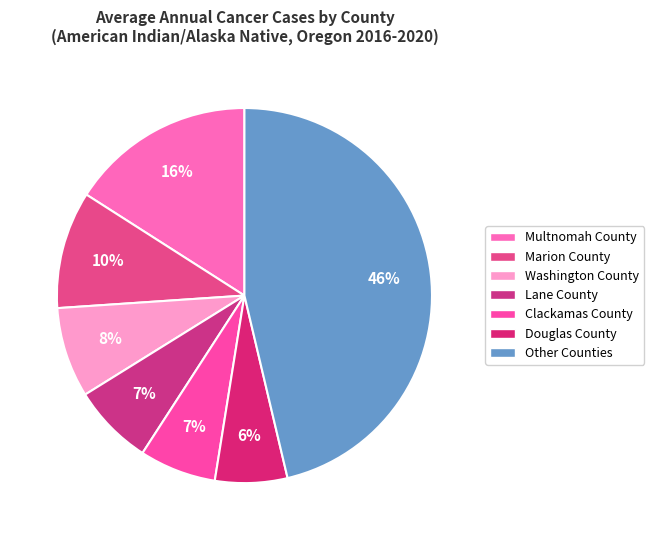

Does any single category account for the majority?

No